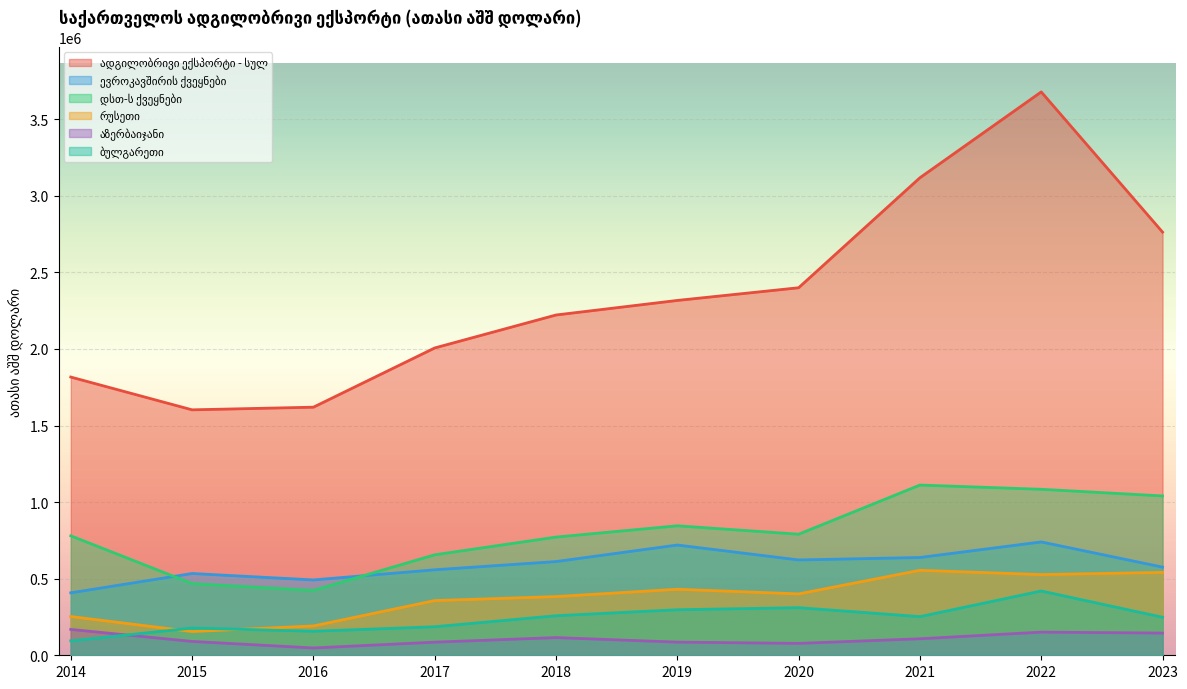

Which has a higher value, 2022 or 2014?

2022